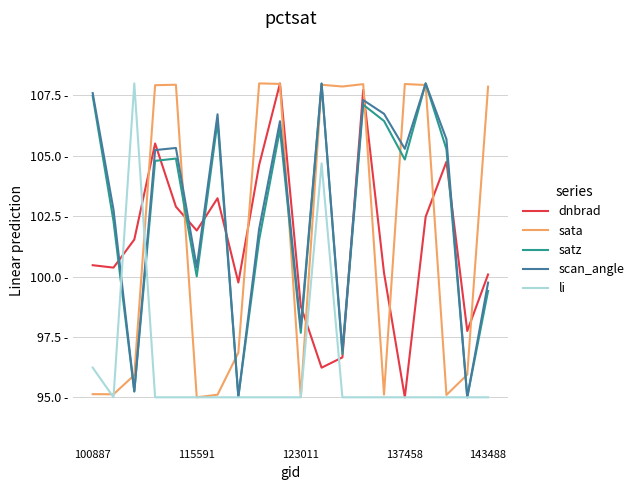

Does the chart display data point markers on the line(s)?

No